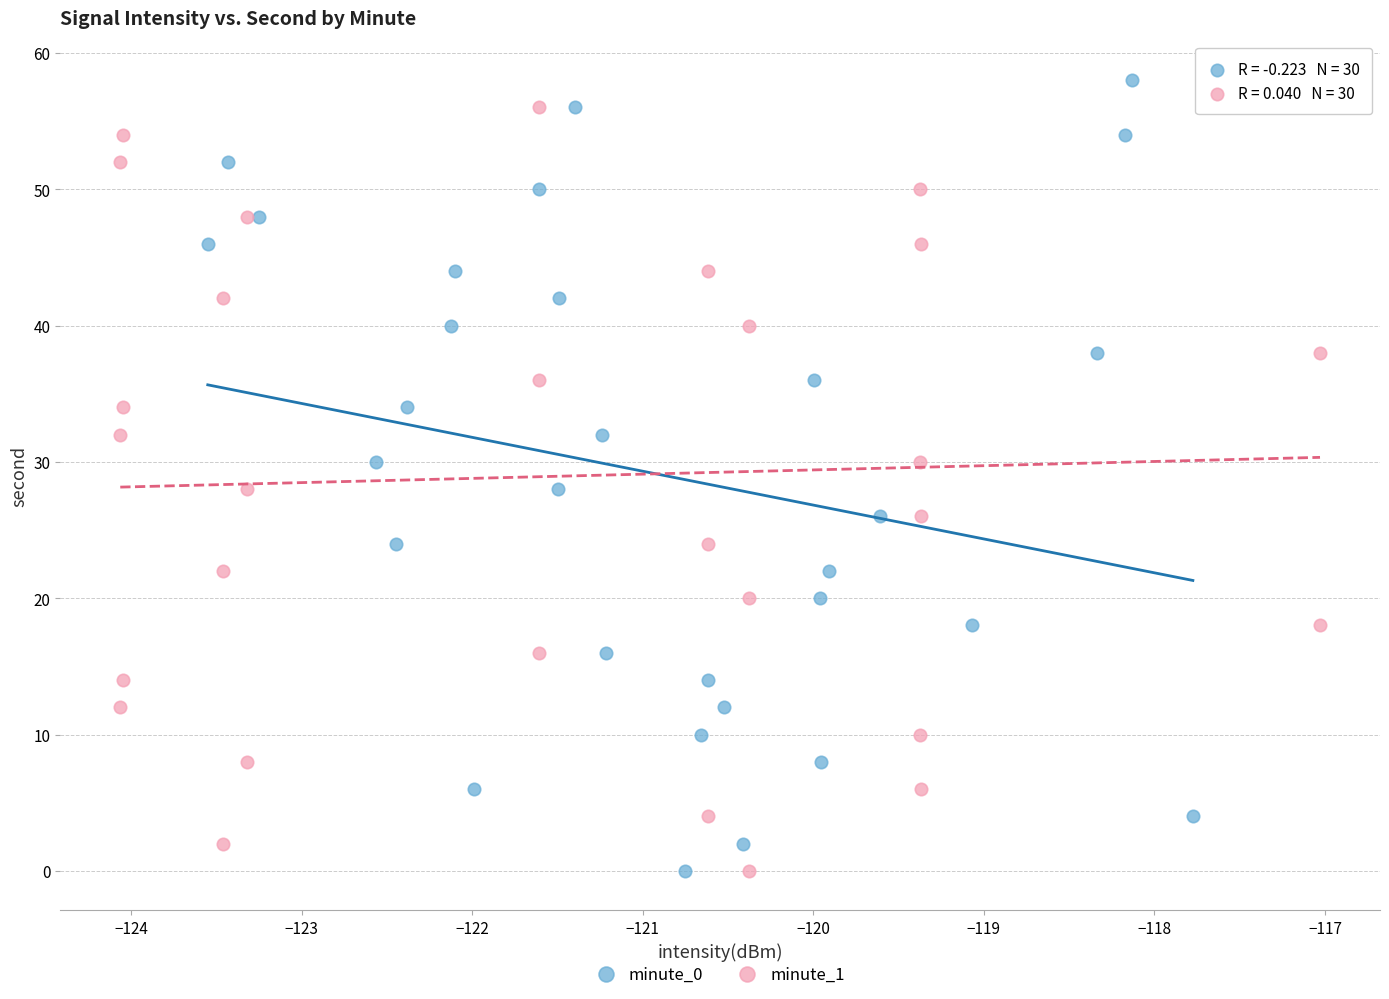

What are all the series names shown in the legend?

minute_0, minute_1